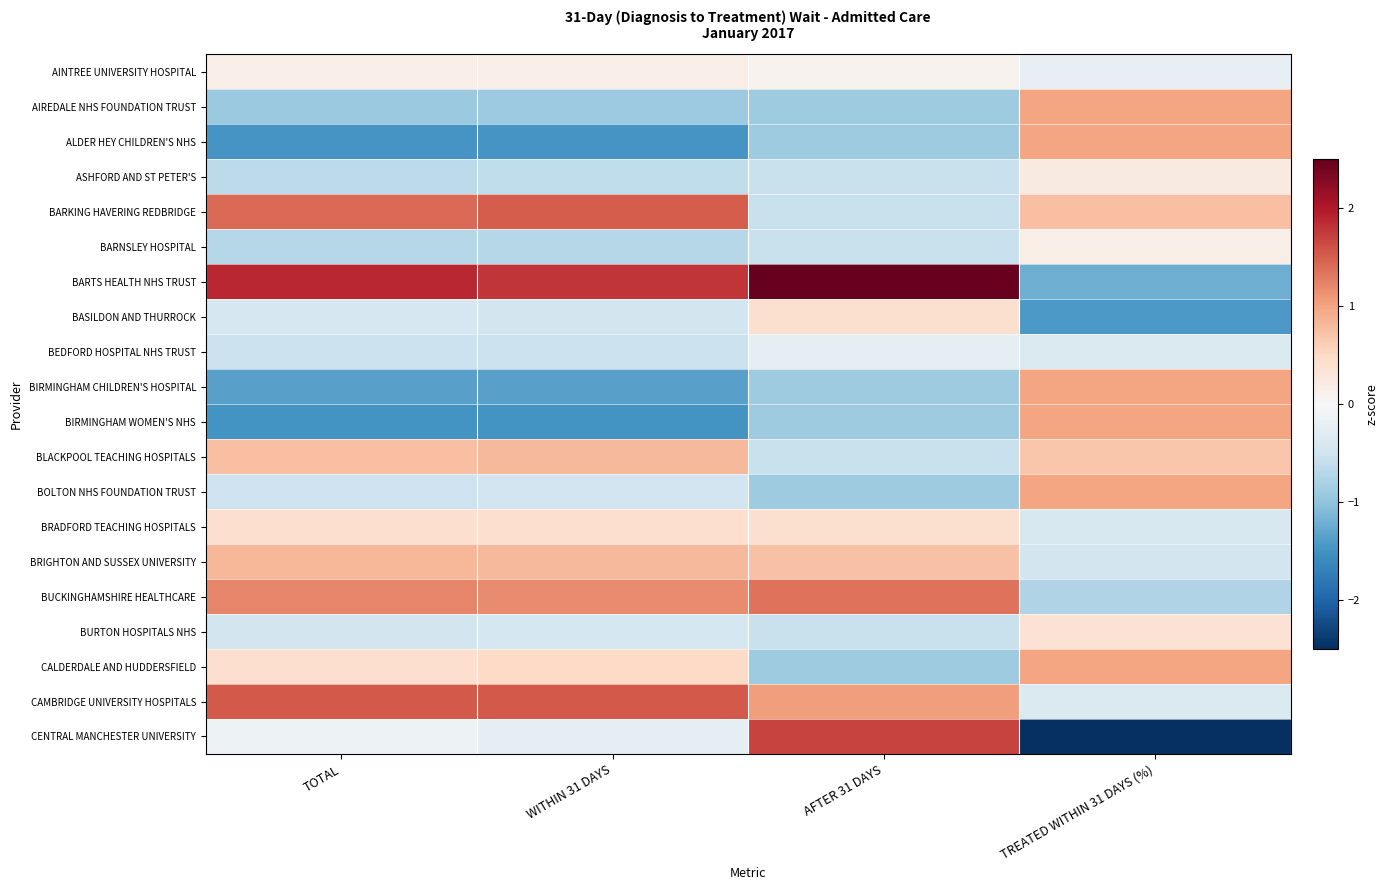

Which series has the largest range (max minus min)?

CENTRAL MANCHESTER UNIVERSITY